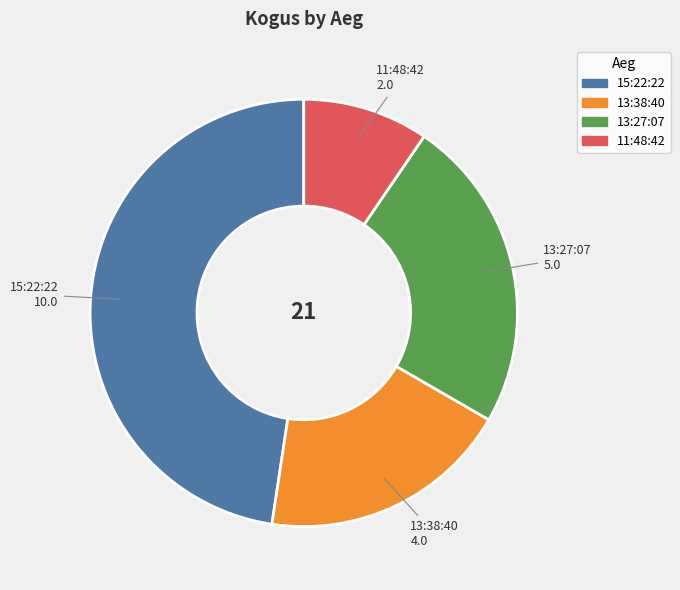

Do 11:48:42 and 13:27:07 together represent more than half of the pie?

No